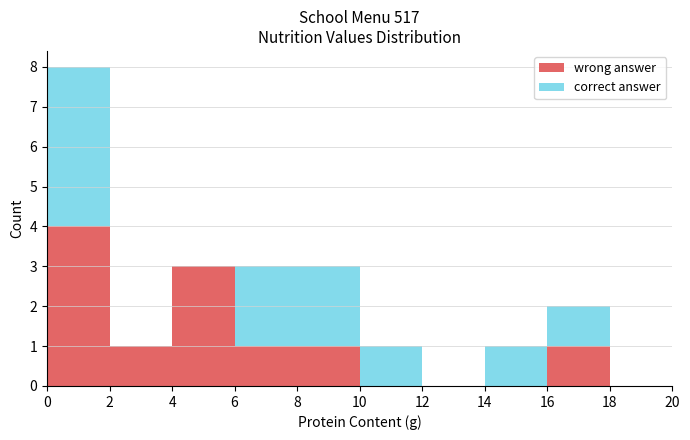

Which range on the x-axis has the tallest stacked bar (by total height)?

0 to 2